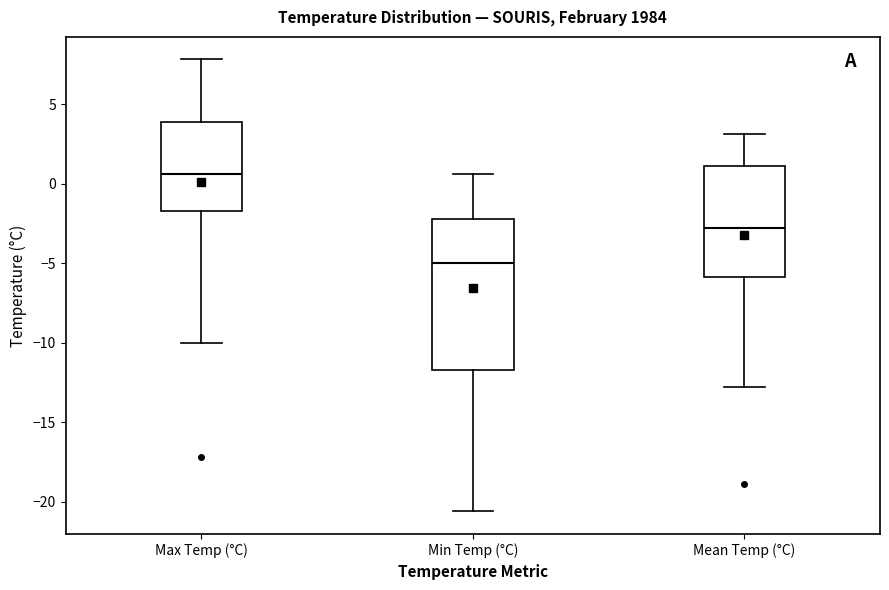

Where is the lower edge of the box for Max Temp (°C) on the y-axis? The values are not printed on the chart, so give them approximately, as read against the axis.

-1.5